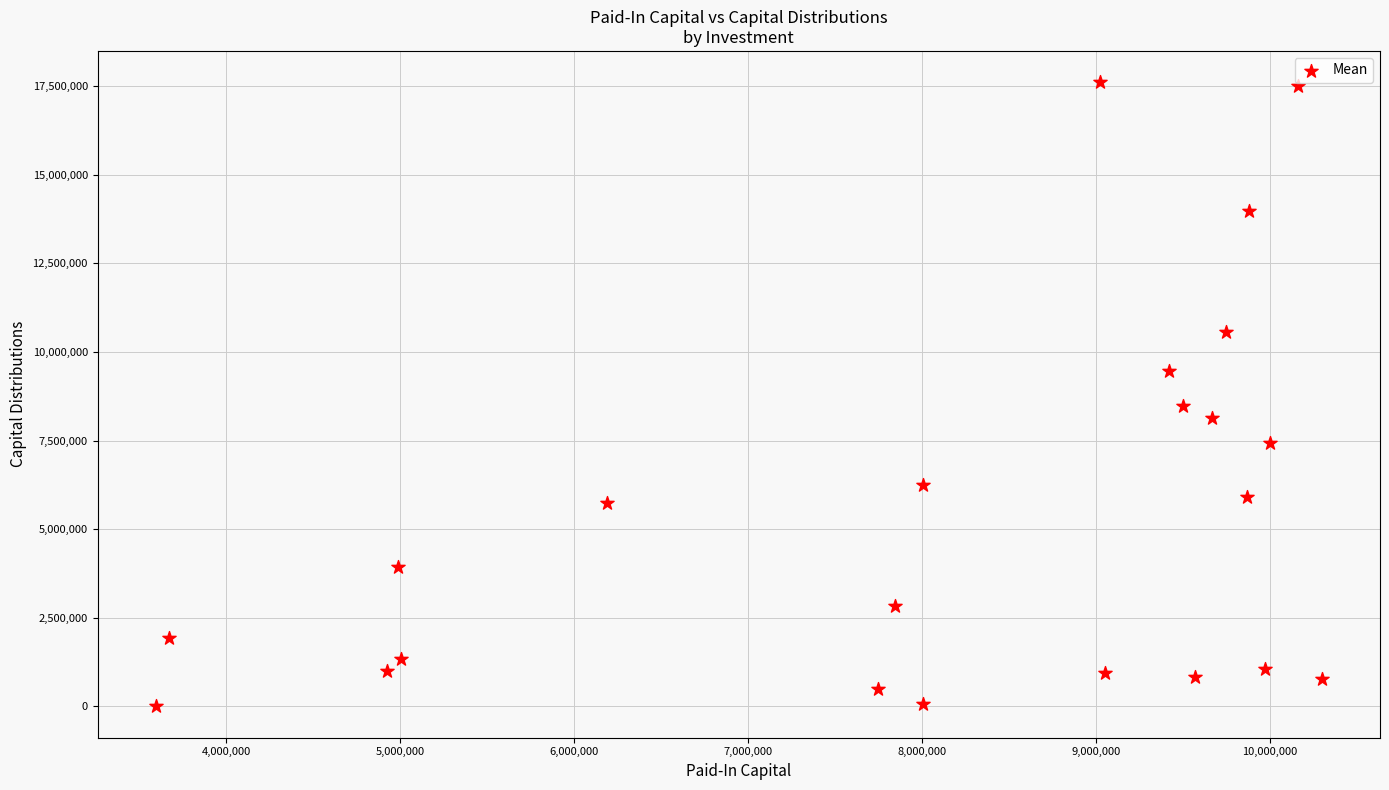

What Y value in the scatter plot is closest to 8803917?

8466553